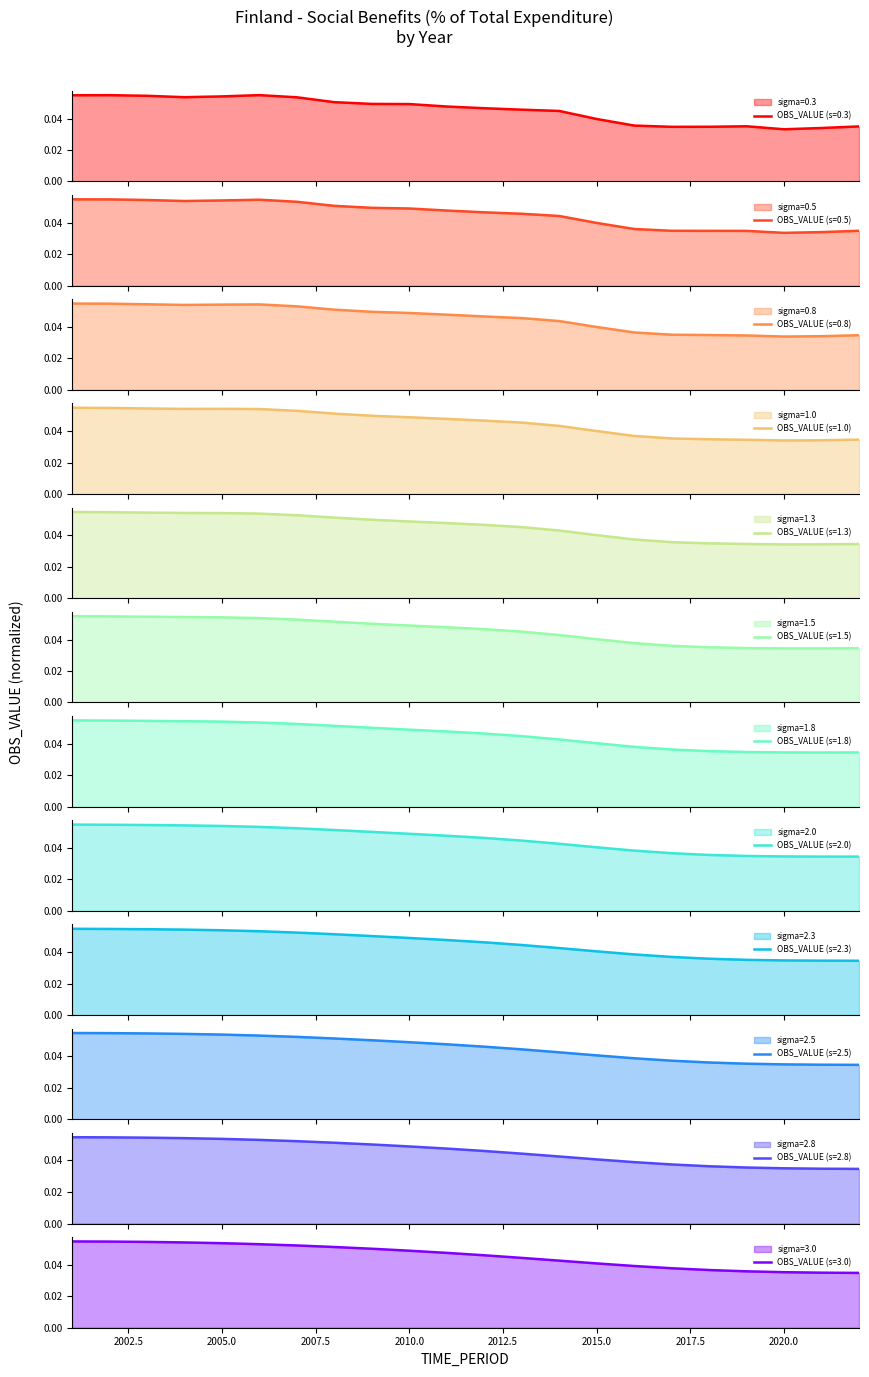

True or false: the data has more than 1 interior local peaks.

True